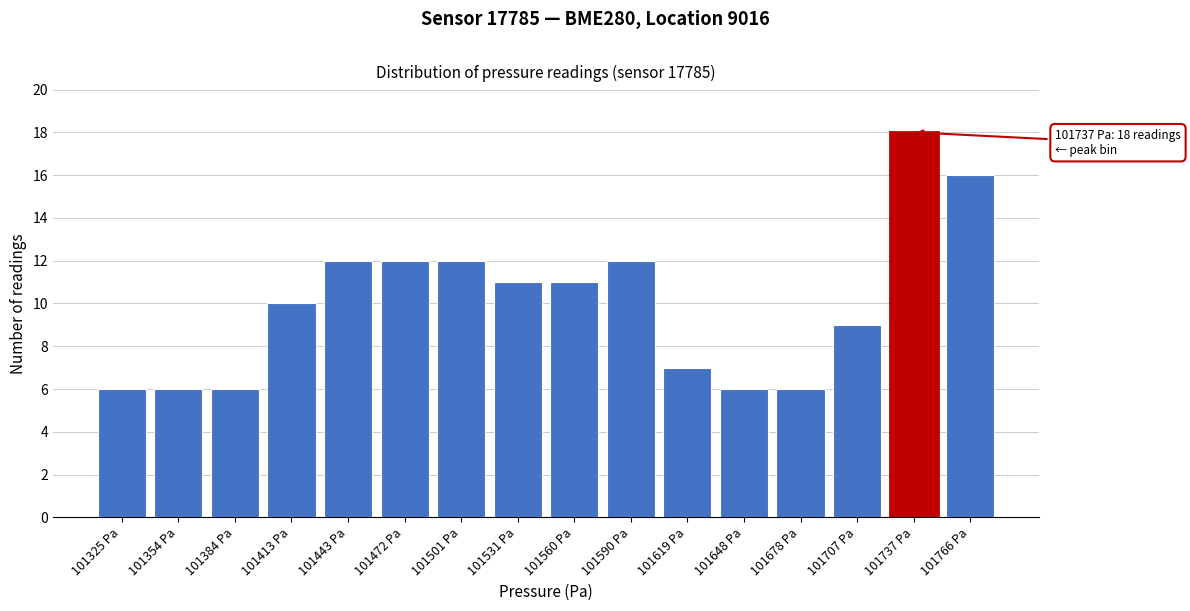

Reading left to right, list all the values displayed in this chart.

6	6	6	10	12	12	12	11	11	12	7	6	6	9	18	16